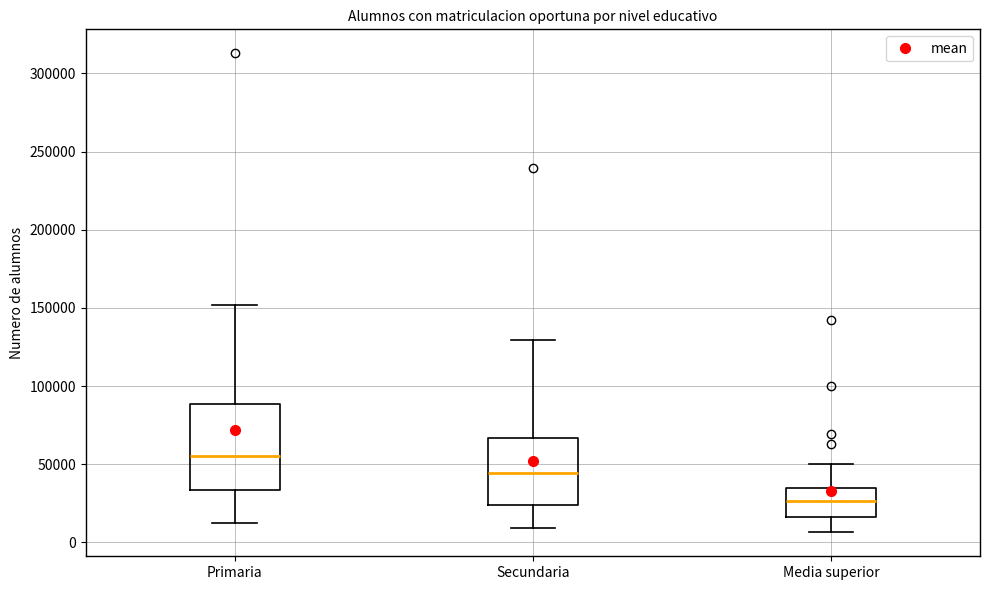

Reading left to right, read every box against the y-axis: the position of its median line, the range the box covers, and the ends of its whiskers. The values are not printed on the chart, so give them approximately, as read against the axis.

Primaria: median 55000, box 35000 to 90000, whiskers 15000 to 150000
Secundaria: median 45000, box 25000 to 65000, whiskers 10000 to 130000
Media superior: median 25000, box 15000 to 35000, whiskers 5000 to 50000